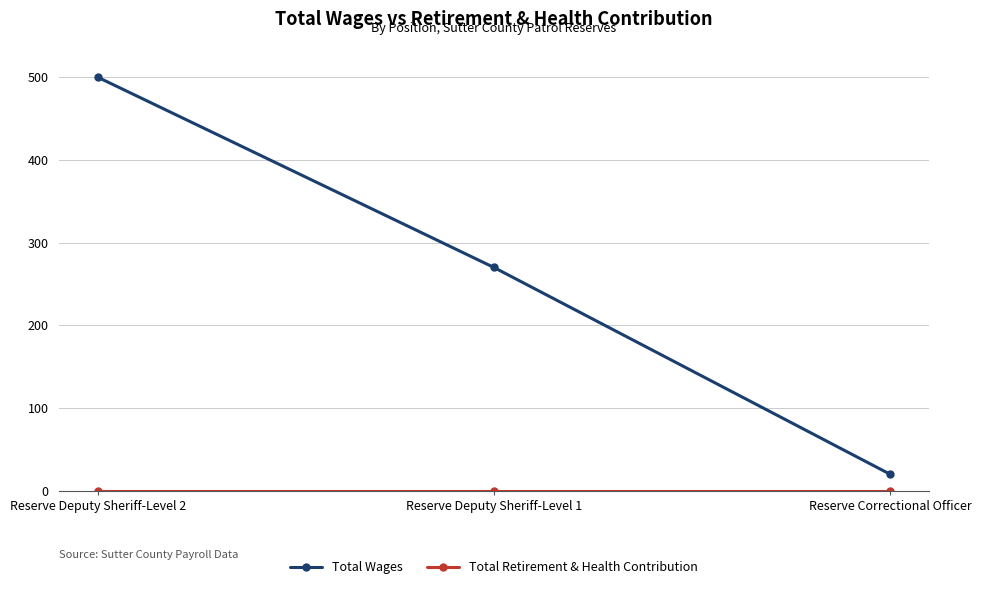

Which series has the widest spread of values?

Total Wages